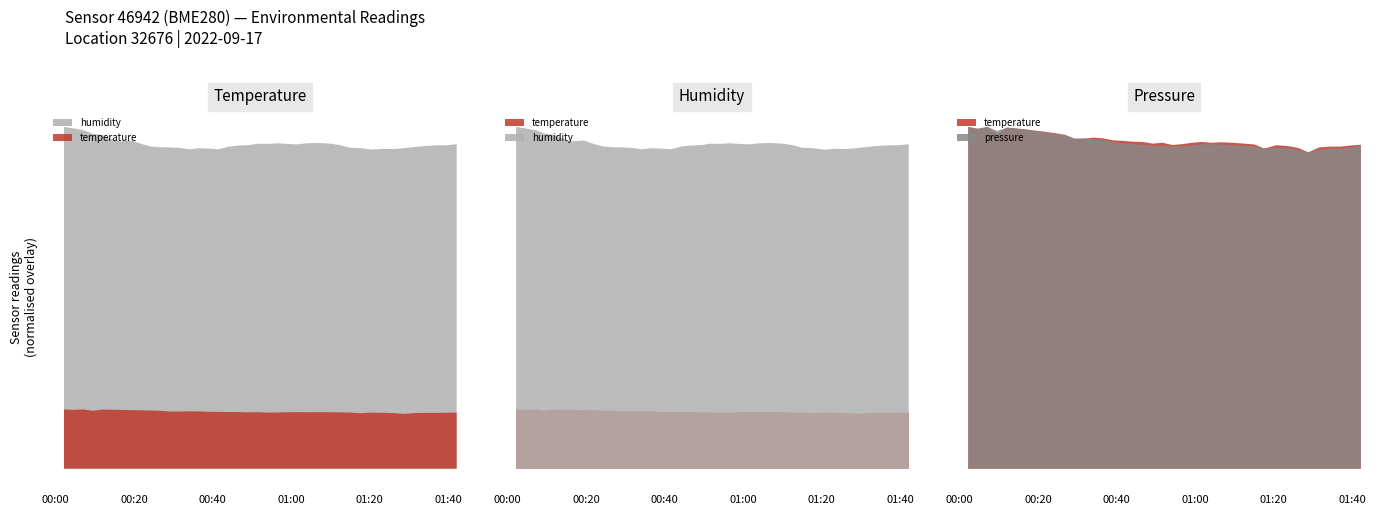

What is the sum of the temperature values at 27 and 2?

24.4